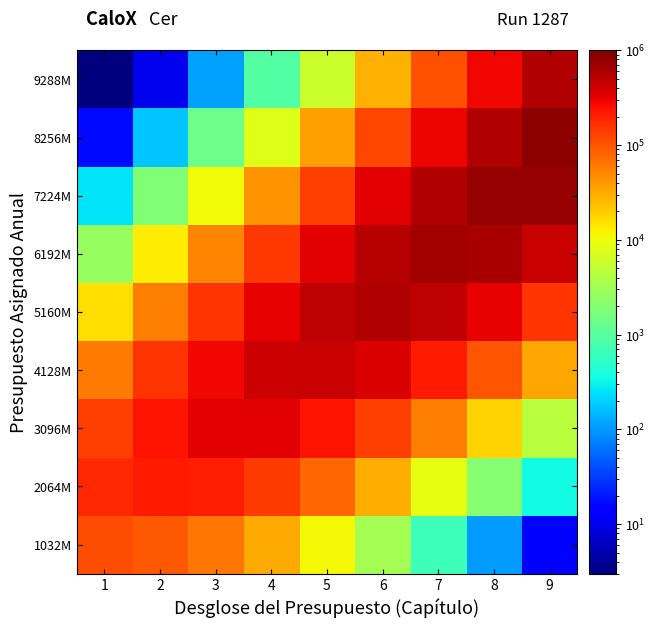

Between 3 and 6, which is larger?

3